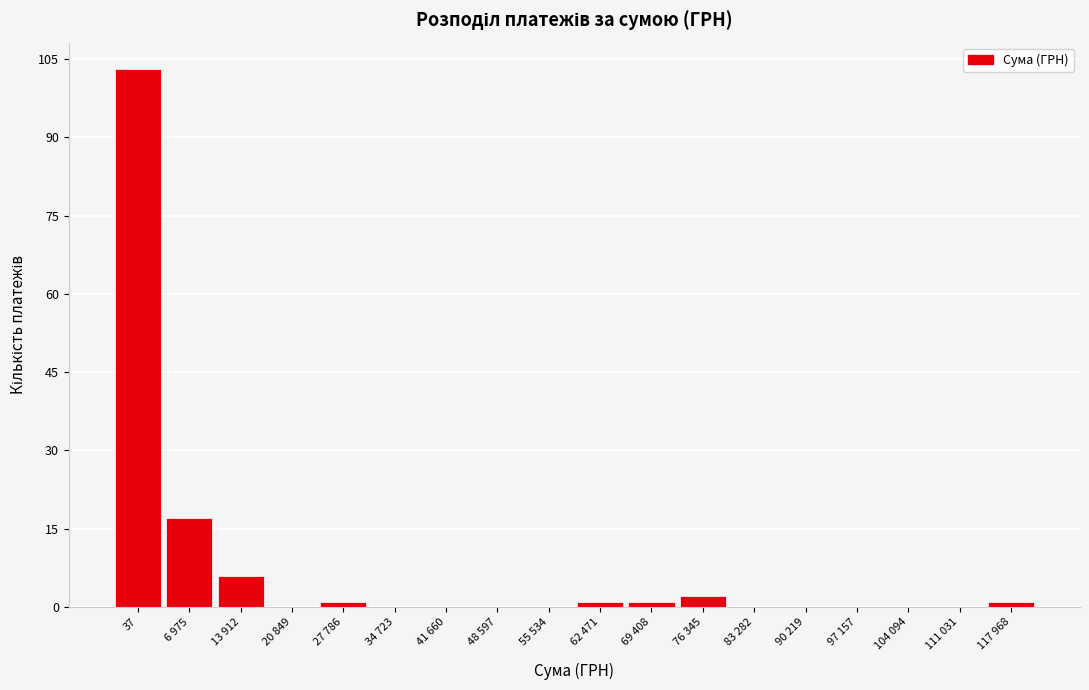

Reading left to right, list all the values displayed in this chart.

37=103	6 975=17	13 912=6	20 849=0	27 786=1	34 723=0	41 660=0	48 597=0	55 534=0	62 471=1	69 408=1	76 345=2	83 282=0	90 219=0	97 157=0	104 094=0	111 031=0	117 968=1